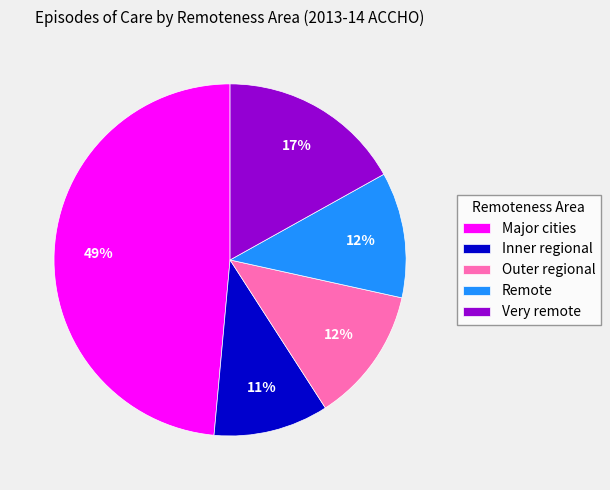

Approximately how many times larger is the value at Remote compared to Major cities?

0.2